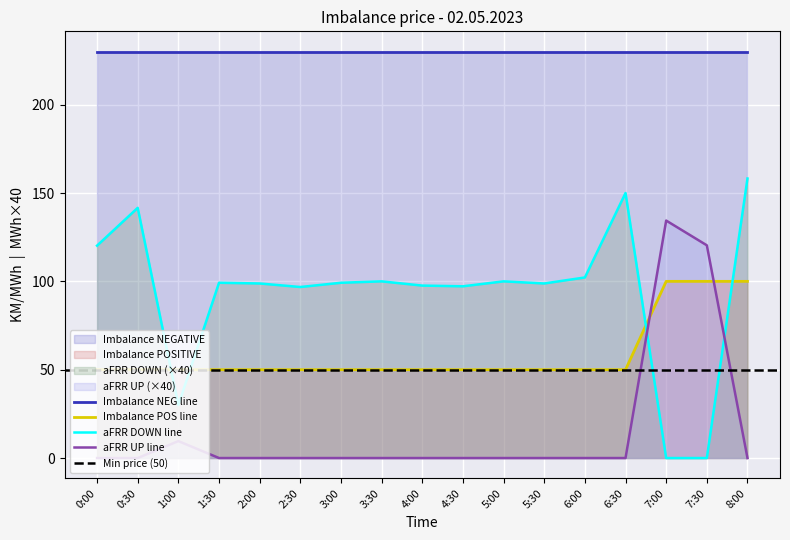

True or false: Imbalance POSITIVE has a value of 50.0 at 4:00.

True